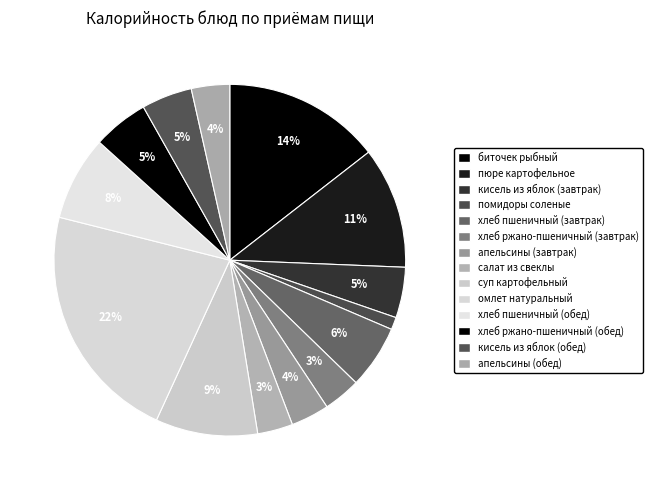

How many slices are in this pie chart?

14